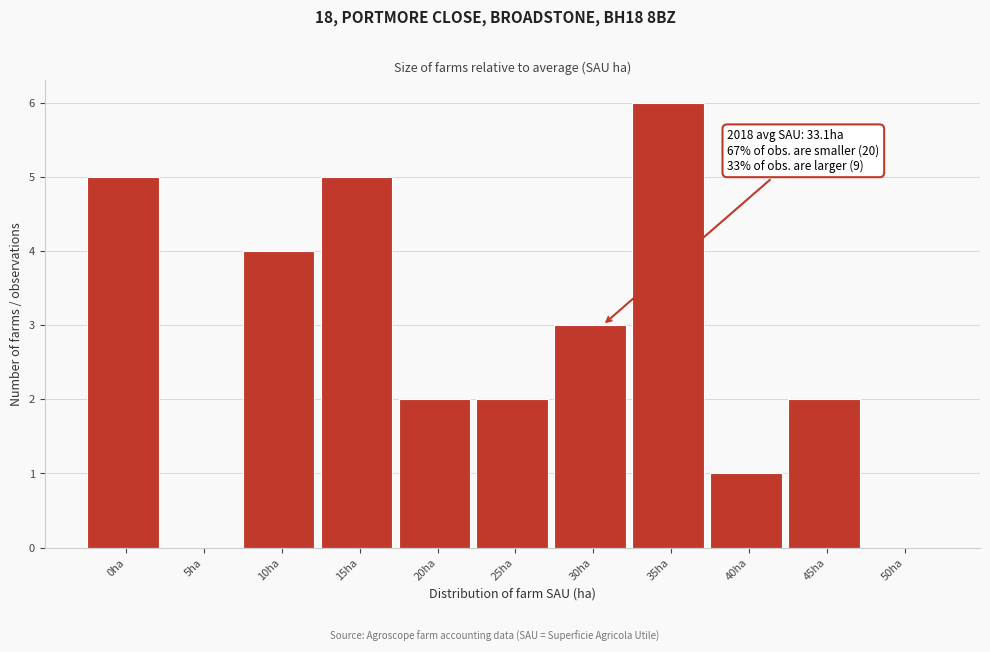

Reading left to right, list all the values displayed in this chart.

0ha=5	5ha=0	10ha=4	15ha=5	20ha=2	25ha=2	30ha=3	35ha=6	40ha=1	45ha=2	50ha=0